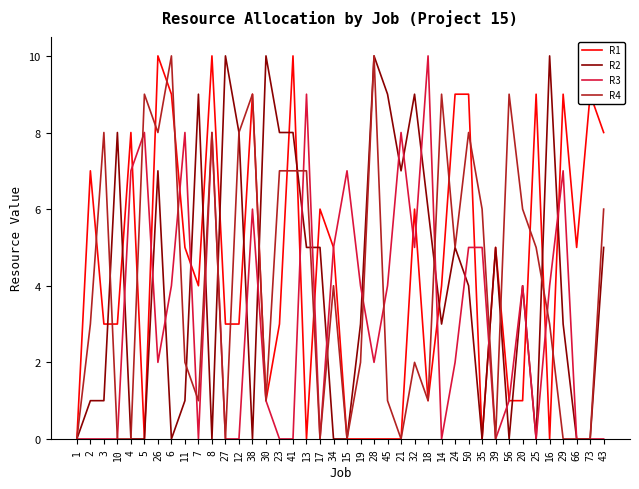

What position from the left is 30?

15